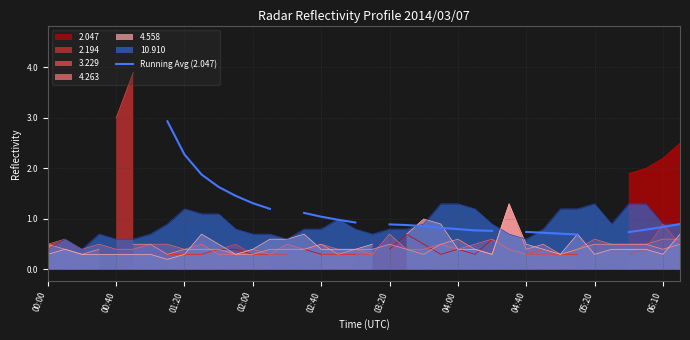

Is it true that 10.910 equals 1.3 at 05:20?

True